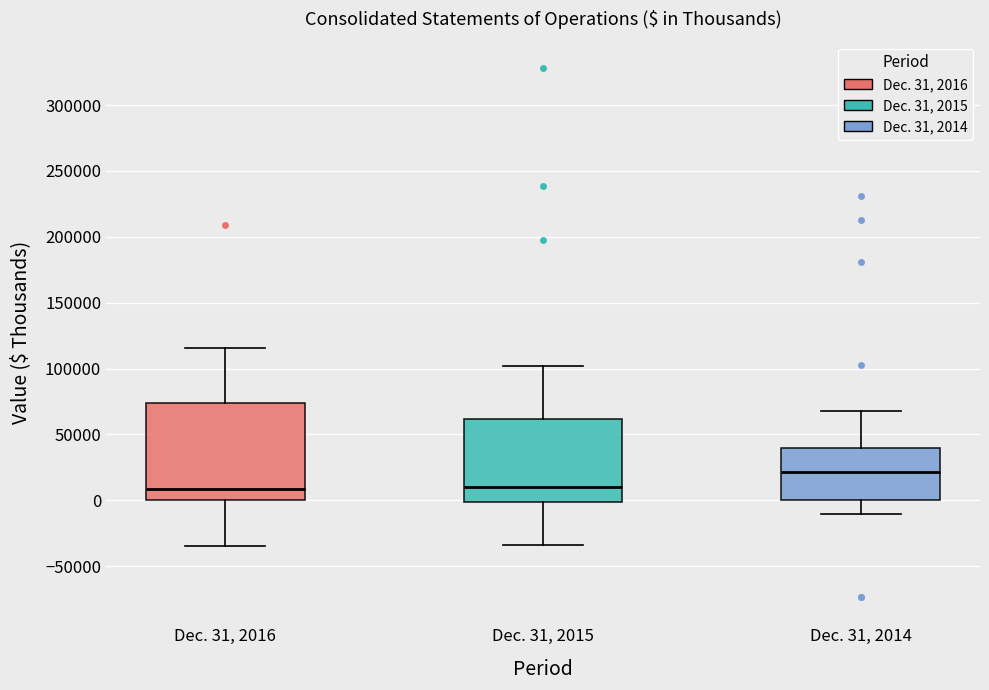

Reading left to right, read every box against the y-axis: the position of its median line, the range the box covers, and the ends of its whiskers. The values are not printed on the chart, so give them approximately, as read against the axis.

Dec. 31, 2016: median 10000, box 0 to 75000, whiskers -35000 to 115000
Dec. 31, 2015: median 10000, box 0 to 60000, whiskers -35000 to 100000
Dec. 31, 2014: median 20000, box 0 to 40000, whiskers -10000 to 70000